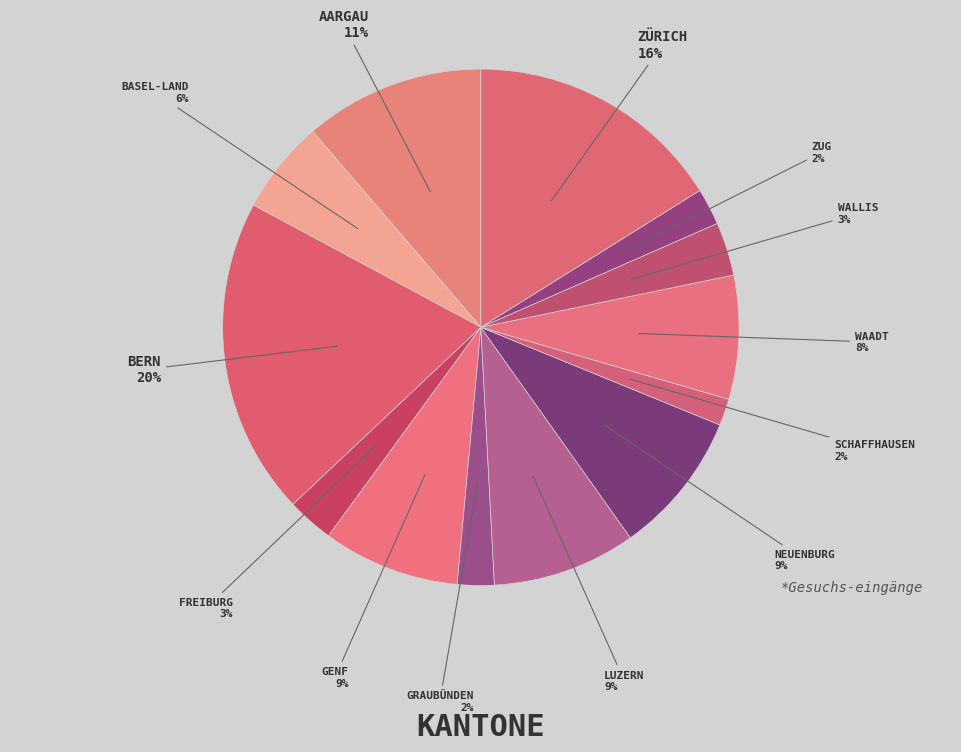

Count the number of slices in the pie.

13